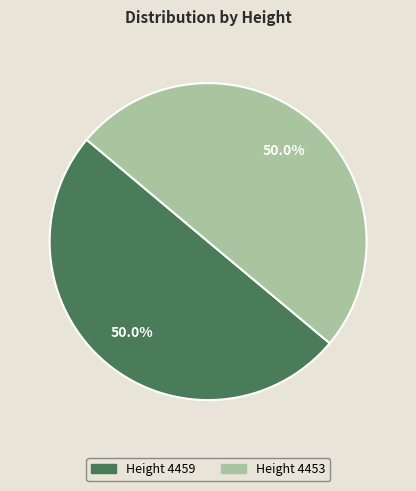

What percentage is the Height 4453 slice, to the nearest percent?

50%